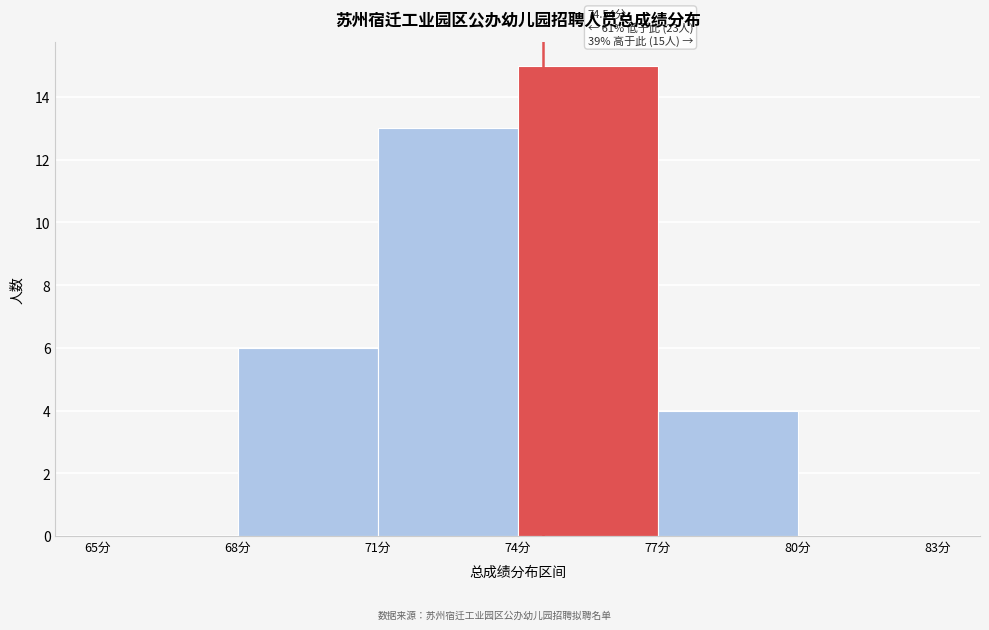

Over which range of the x-axis is the bar tallest?

74 to 77